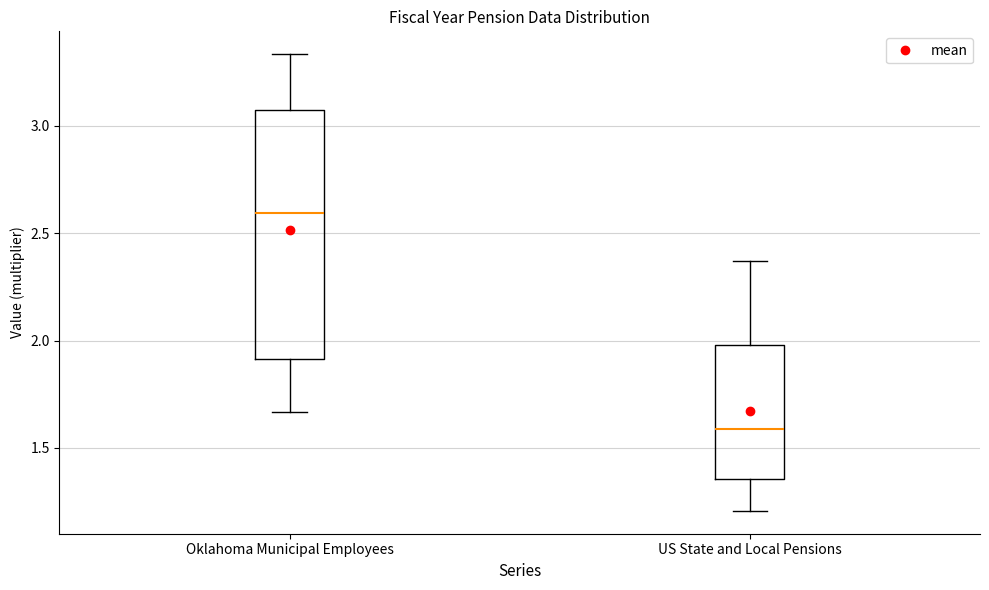

Which box's median line is the highest?

Oklahoma Municipal Employees